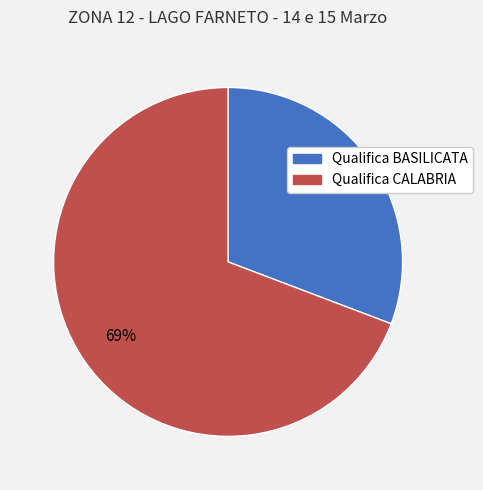

What is the smallest slice in the pie chart?

Qualifica BASILICATA